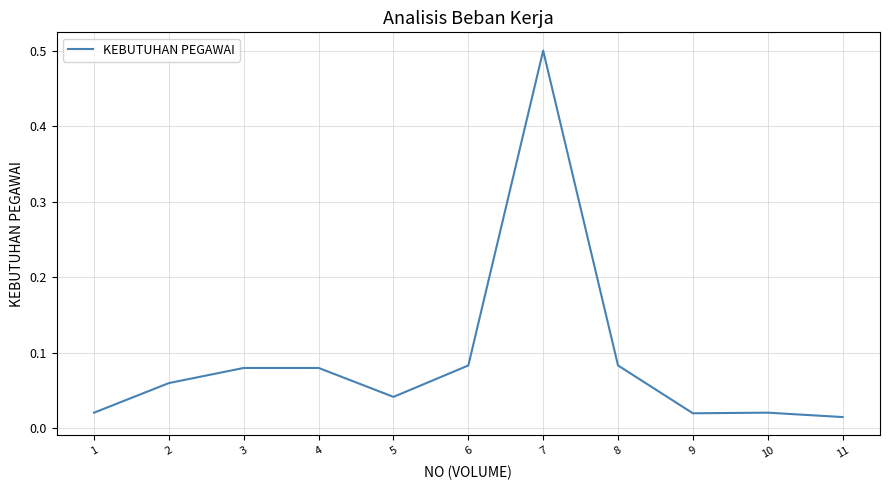

Does the chart display data point markers on the line(s)?

No